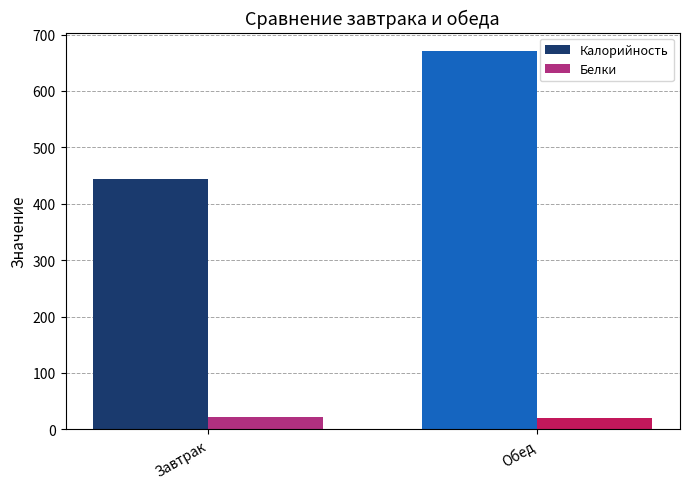

How many data points does each series have?

2